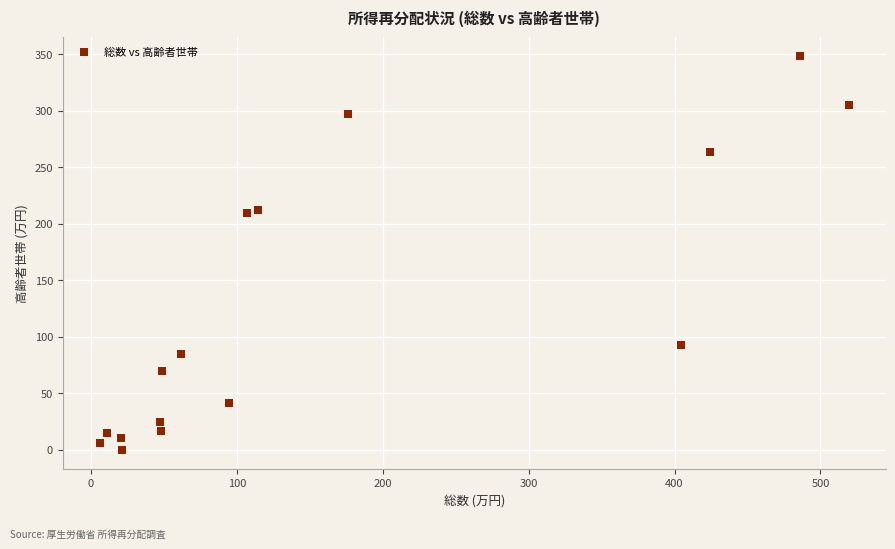

What is the range of X values (max minus min)?

513.0